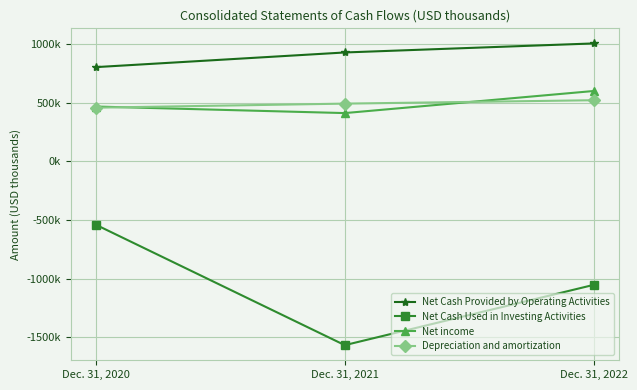

Reading left to right, what are all the values shown in this chart?

Net Cash Provided by Operating Activities: Dec. 31, 2020=801538	Dec. 31, 2021=926479	Dec. 31, 2022=1003556
Net Cash Used in Investing Activities: Dec. 31, 2020=-539932	Dec. 31, 2021=-1566727	Dec. 31, 2022=-1052531
Net income: Dec. 31, 2020=465955	Dec. 31, 2021=410122	Dec. 31, 2022=598482
Depreciation and amortization: Dec. 31, 2020=456210	Dec. 31, 2021=490722	Dec. 31, 2022=519741